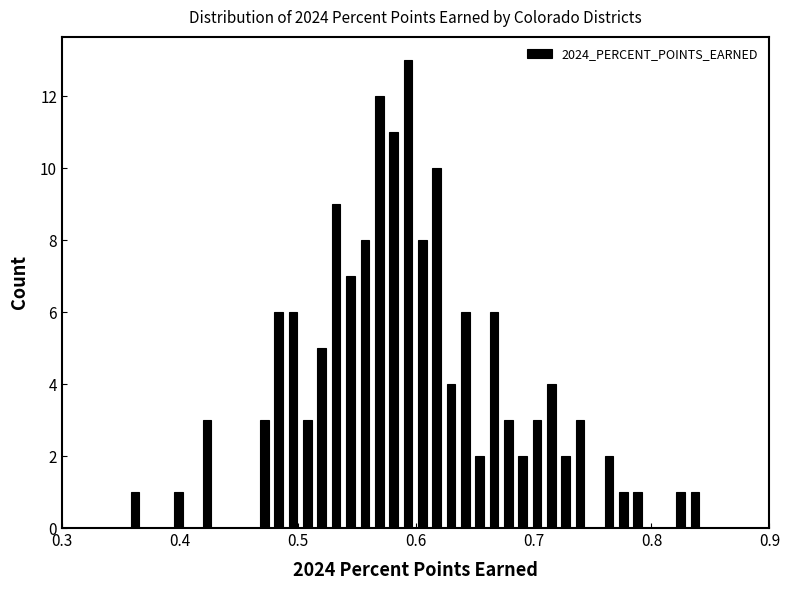

Around what value on the x-axis is the tallest bar? Give the approximate position of its centre, as read against the axis.

0.59